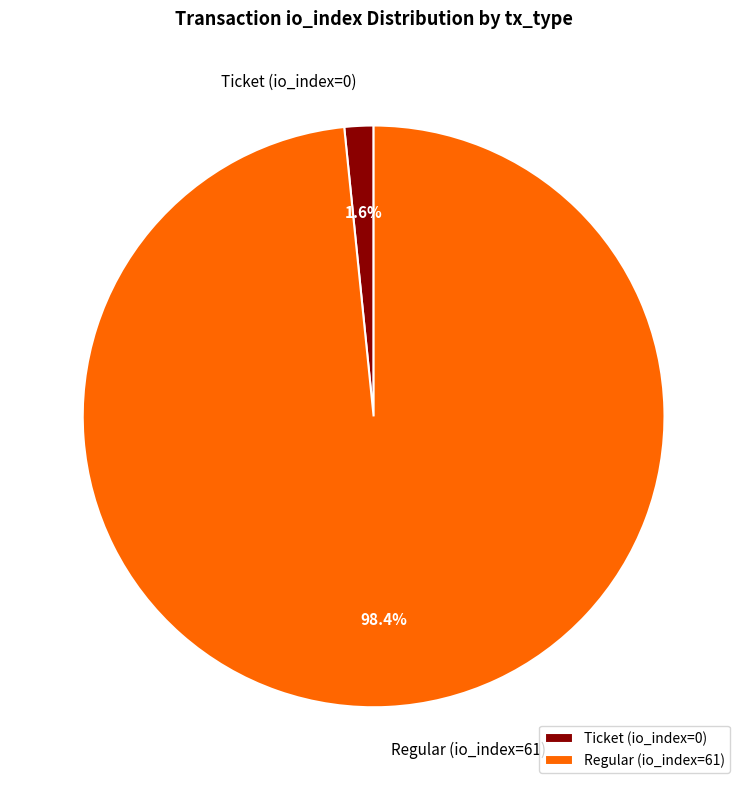

Is there any slice that represents more than half of the pie?

Yes